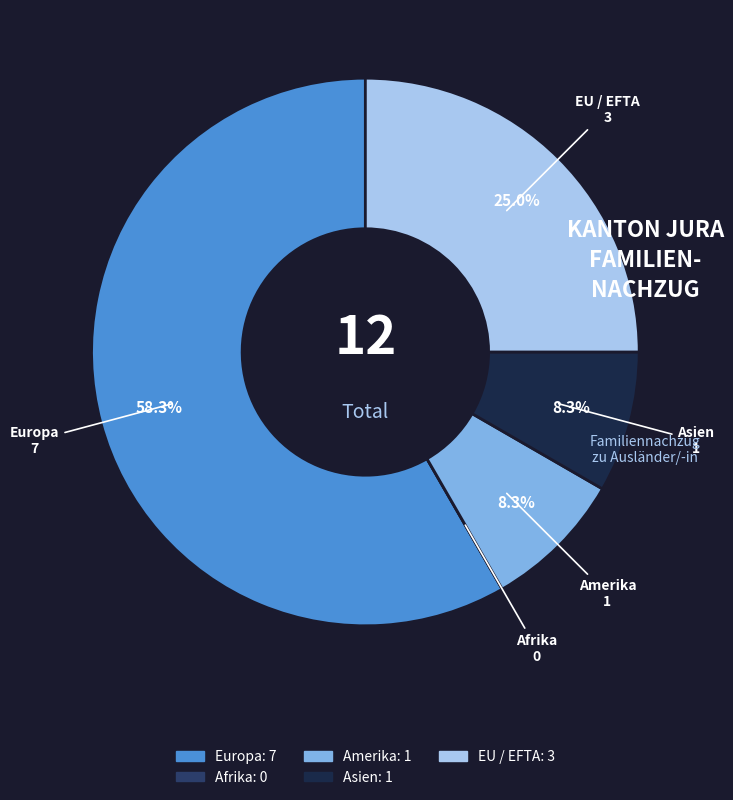

What percentage is NOT represented by EU / EFTA?

75.0%